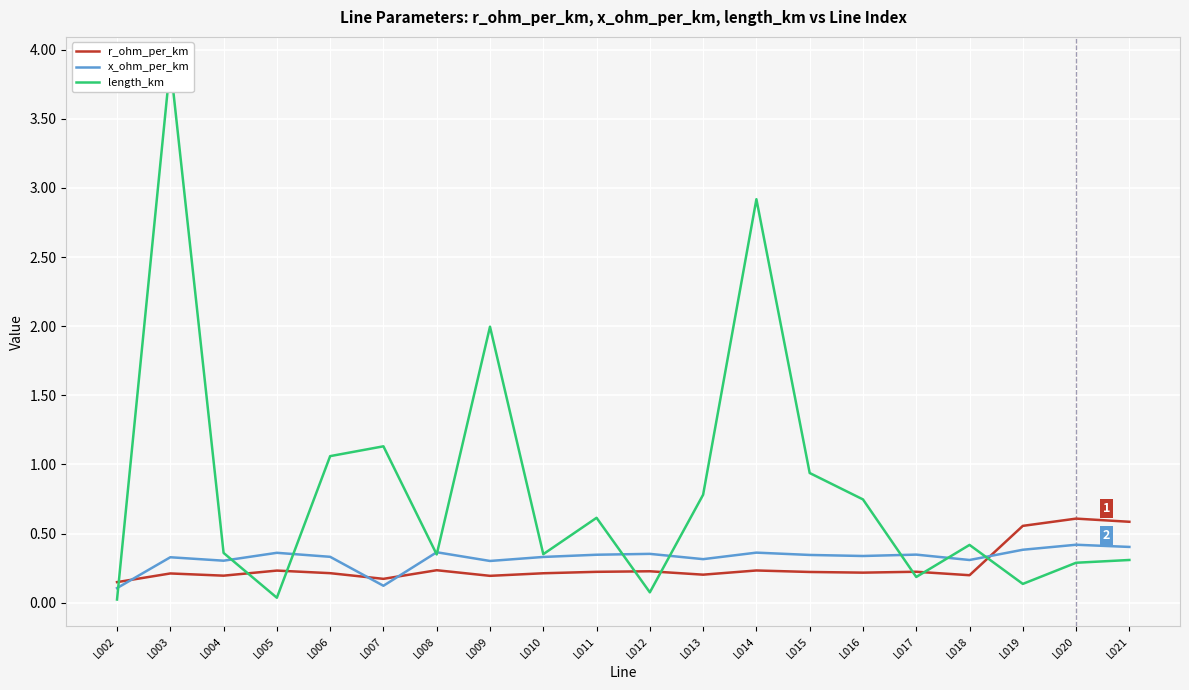

Reading right to left, extract all data points from this chart.

r_ohm_per_km: L021=0.6	L020=0.6	L019=0.6	L018=0.2	L017=0.2	L016=0.2	L015=0.2	L014=0.2	L013=0.2	L012=0.2	L011=0.2	L010=0.2	L009=0.2	L008=0.2	L007=0.2	L006=0.2	L005=0.2	L004=0.2	L003=0.2	L002=0.1
x_ohm_per_km: L021=0.4	L020=0.4	L019=0.4	L018=0.3	L017=0.3	L016=0.3	L015=0.3	L014=0.4	L013=0.3	L012=0.4	L011=0.3	L010=0.3	L009=0.3	L008=0.4	L007=0.1	L006=0.3	L005=0.4	L004=0.3	L003=0.3	L002=0.1
length_km: L021=0.3	L020=0.3	L019=0.1	L018=0.4	L017=0.2	L016=0.7	L015=0.9	L014=2.9	L013=0.8	L012=0.1	L011=0.6	L010=0.4	L009=2.0	L008=0.3	L007=1.1	L006=1.1	L005=0.0	L004=0.4	L003=3.9	L002=0.0